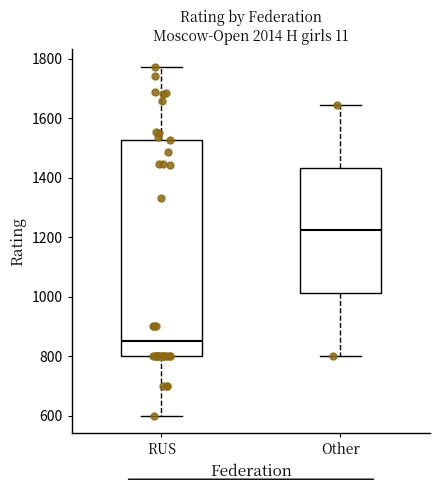

Reading left to right, transcribe this box plot: for each box, give where its median line is, the range the box spans, and where its two whiskers end, as read against the y-axis. The values are not printed on the chart, so give them approximately, as read against the axis.

RUS: median 860, box 800 to 1520, whiskers 600 to 1780
Other: median 1220, box 1020 to 1440, whiskers 800 to 1640